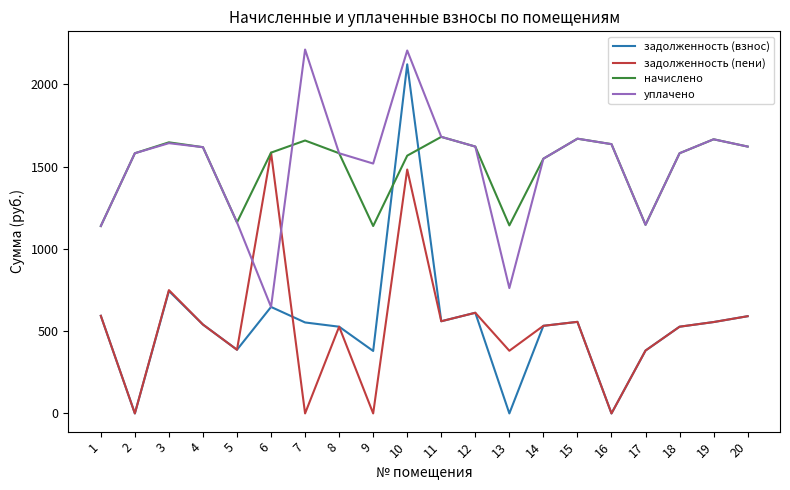

What is the spread (max minus min) of values at 7?

2212.2